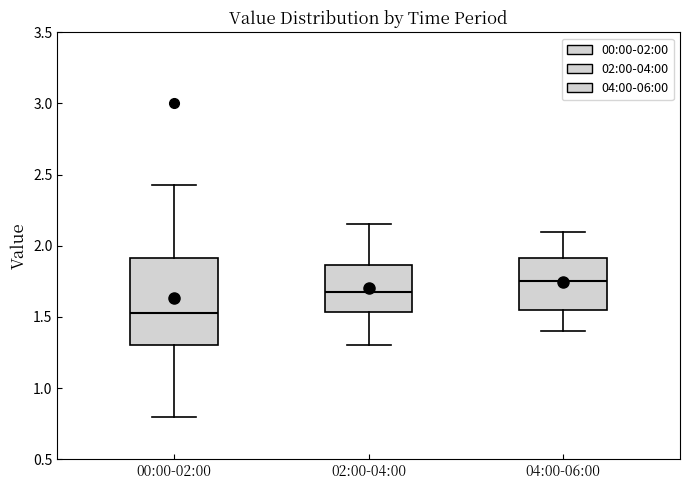

Comparing the boxes themselves (not the whiskers), which one is the tallest?

00:00-02:00